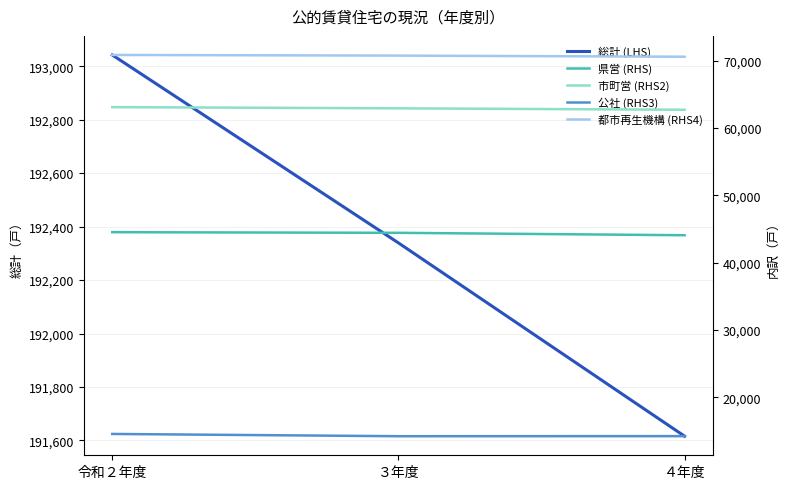

Is it true that 総計 (LHS) equals 193042 at 令和２年度?

True